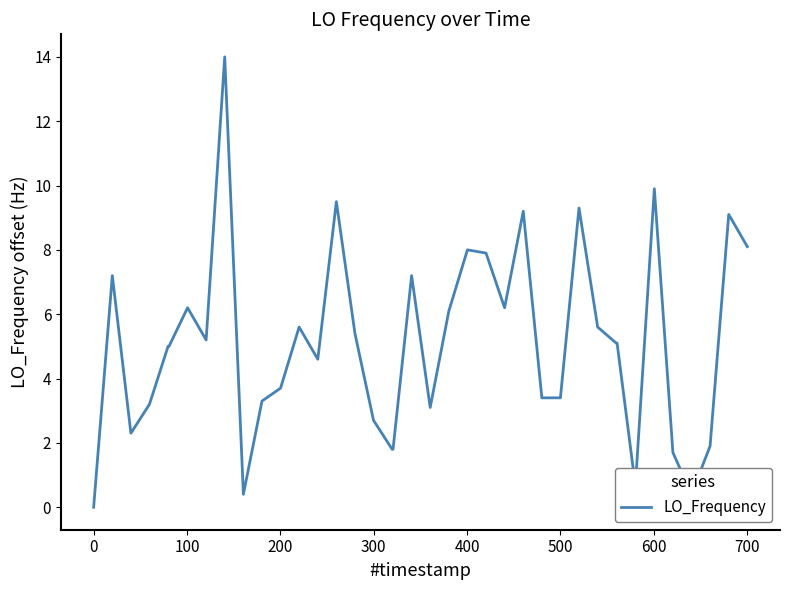

What is the difference between the maximum and minimum values?

14.0